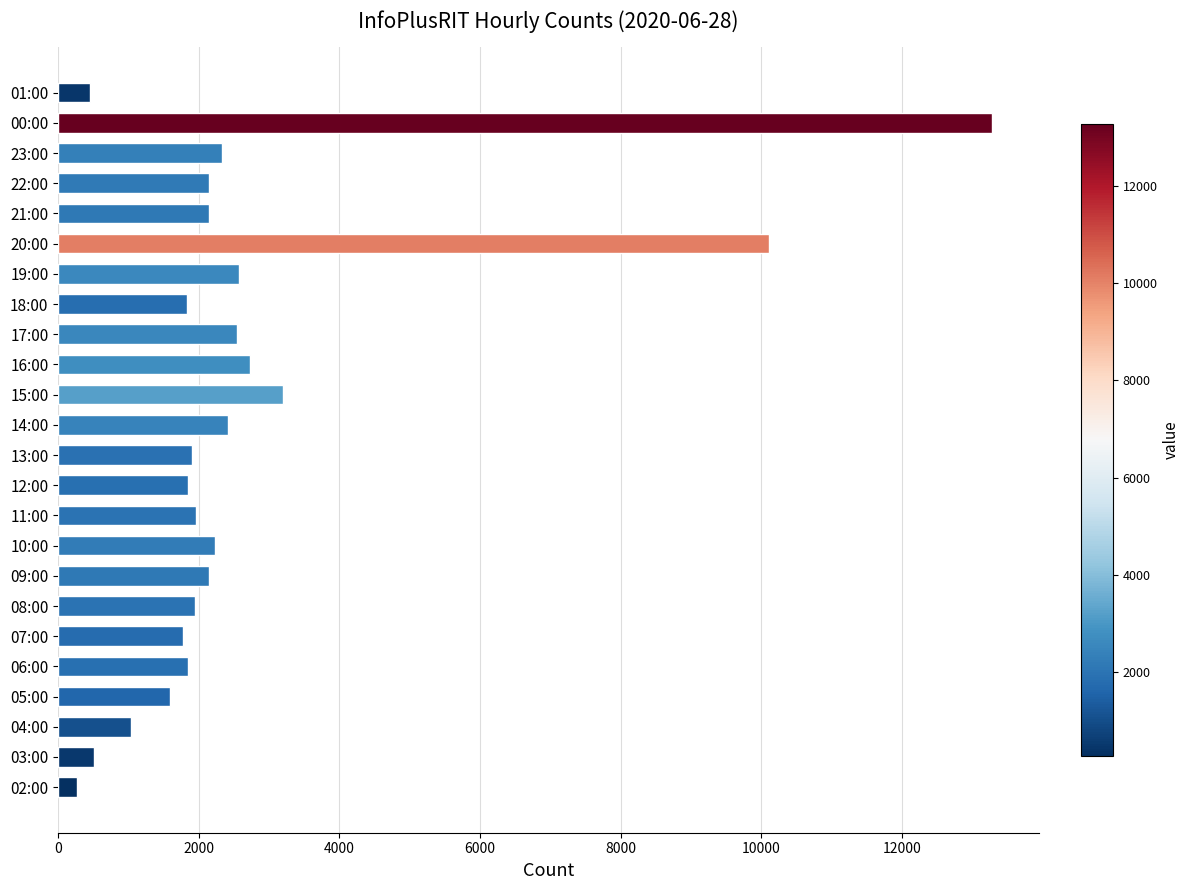

What is the maximum value shown in the chart?

13287